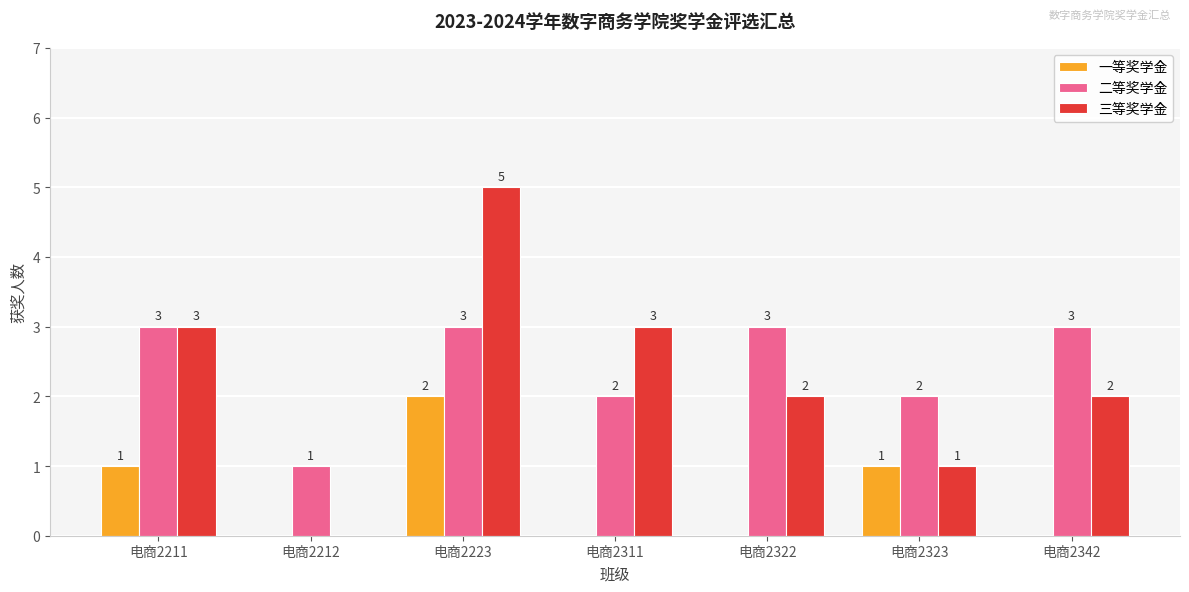

What is the total value across all series at 电商2211?

7